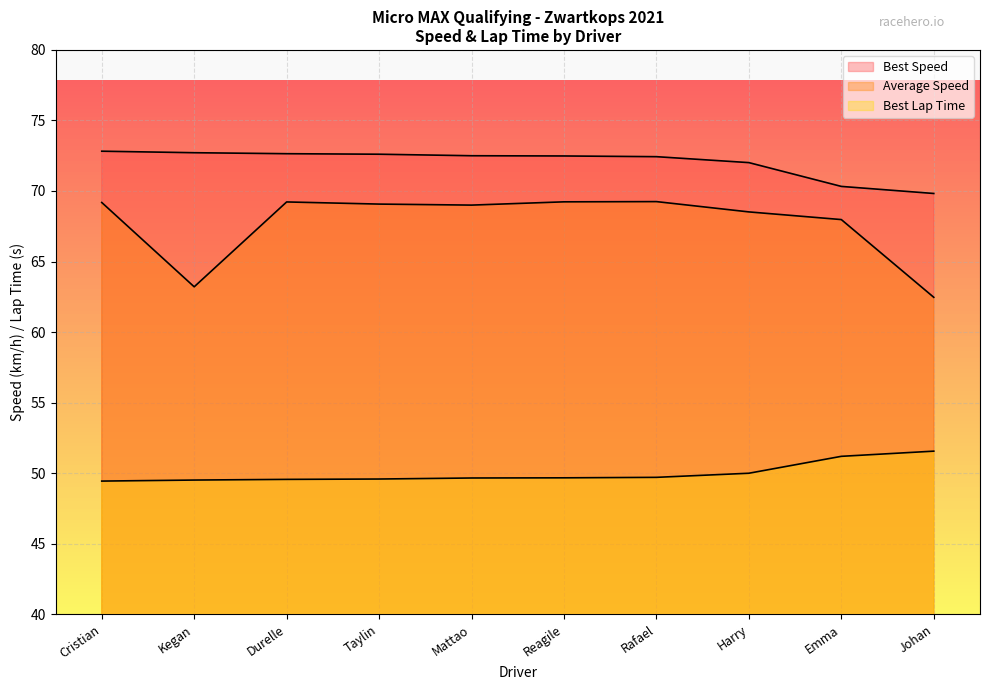

What is the difference between the Average Speed values at Taylin and Rafael?

0.2